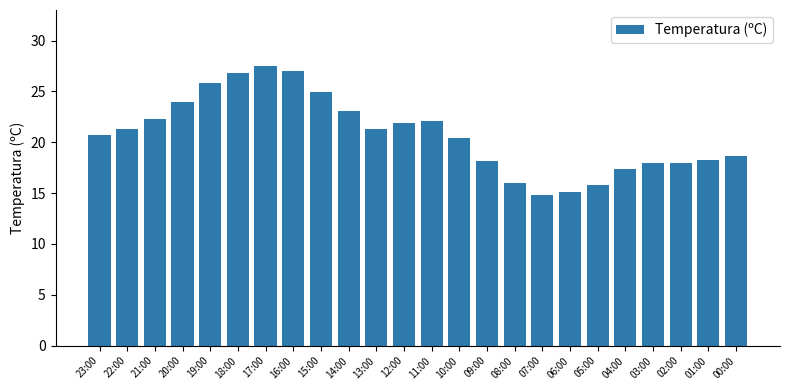

Where does the data first go above 21?

22:00